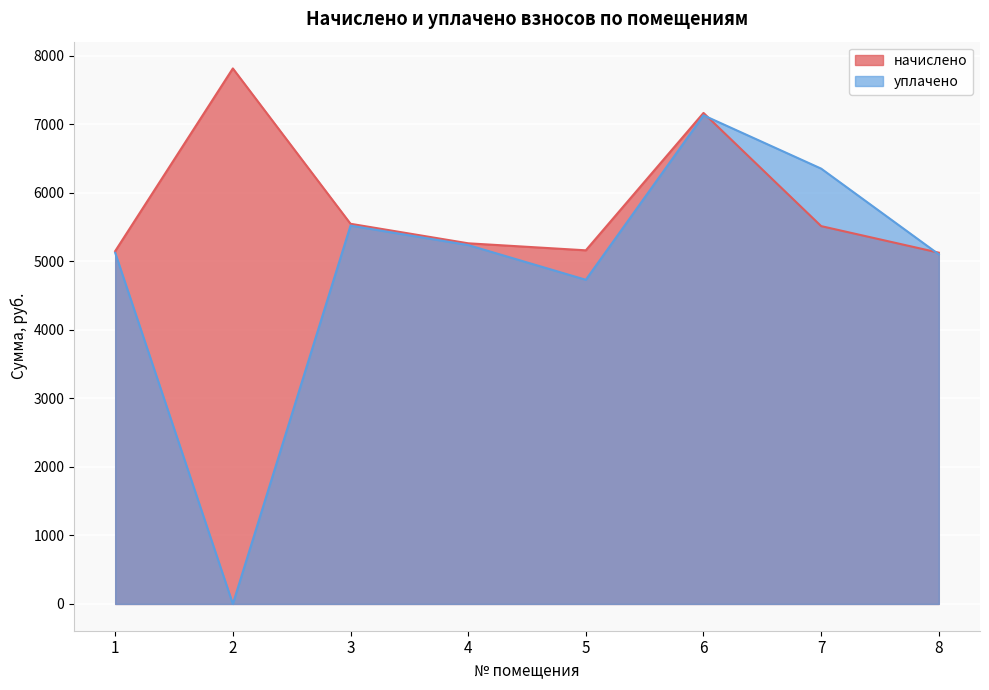

What is the greatest value displayed?

7812.1